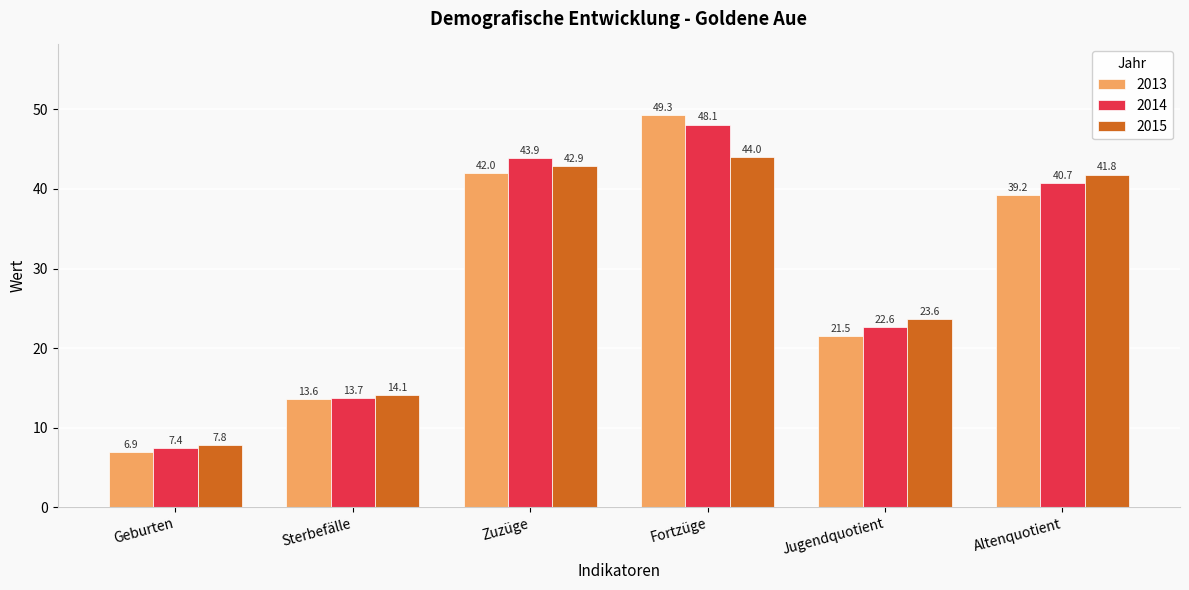

What is the approximate value of 2014 at Geburten?

7.4